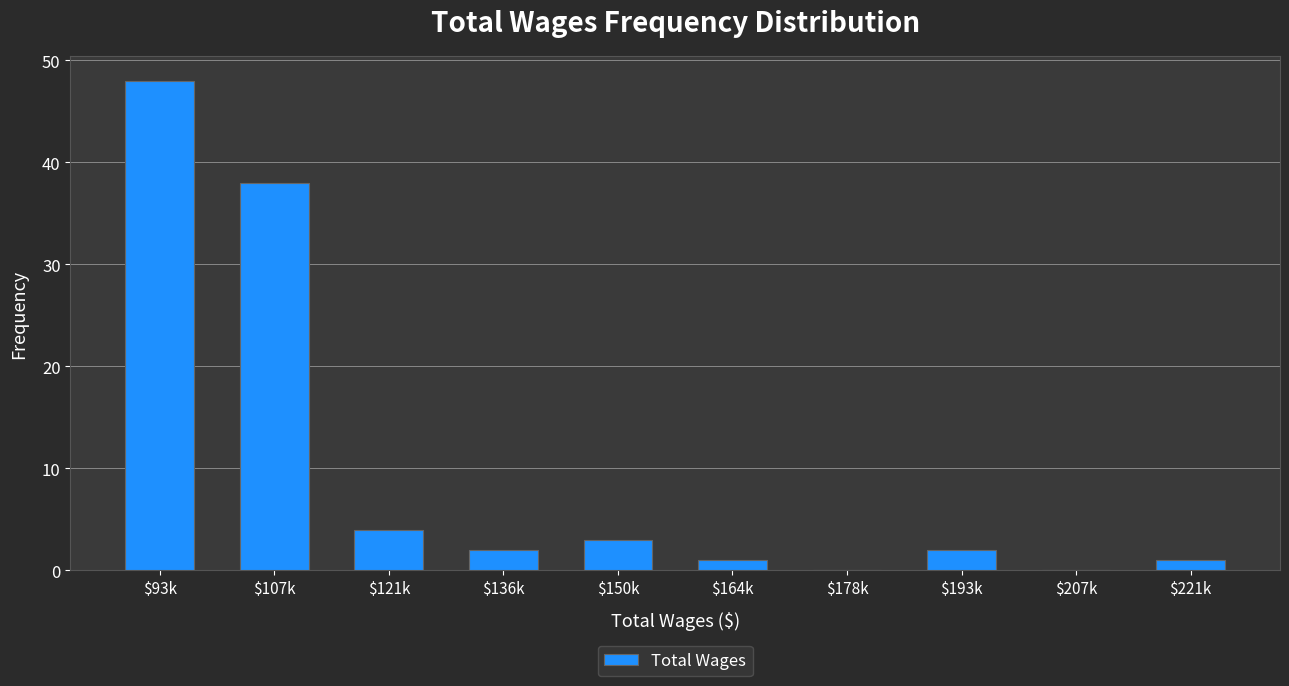

What is the maximum value shown in the chart?

48